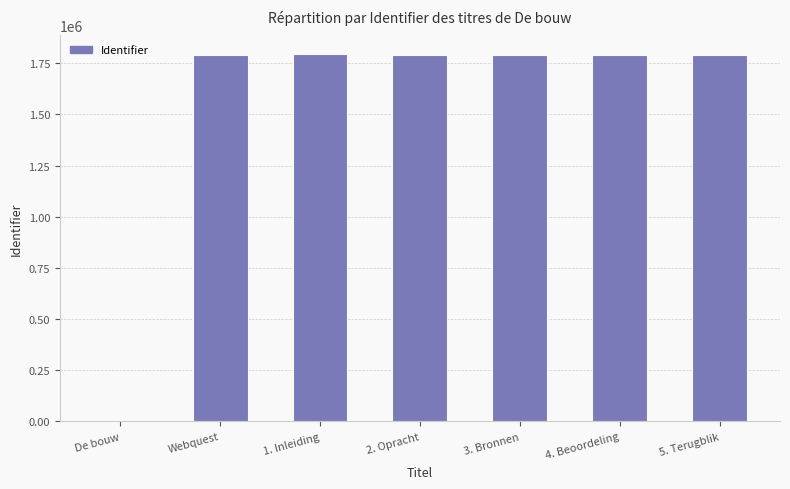

What is the ratio of the value at 4. Beoordeling to the value at 2. Opracht?

1.0